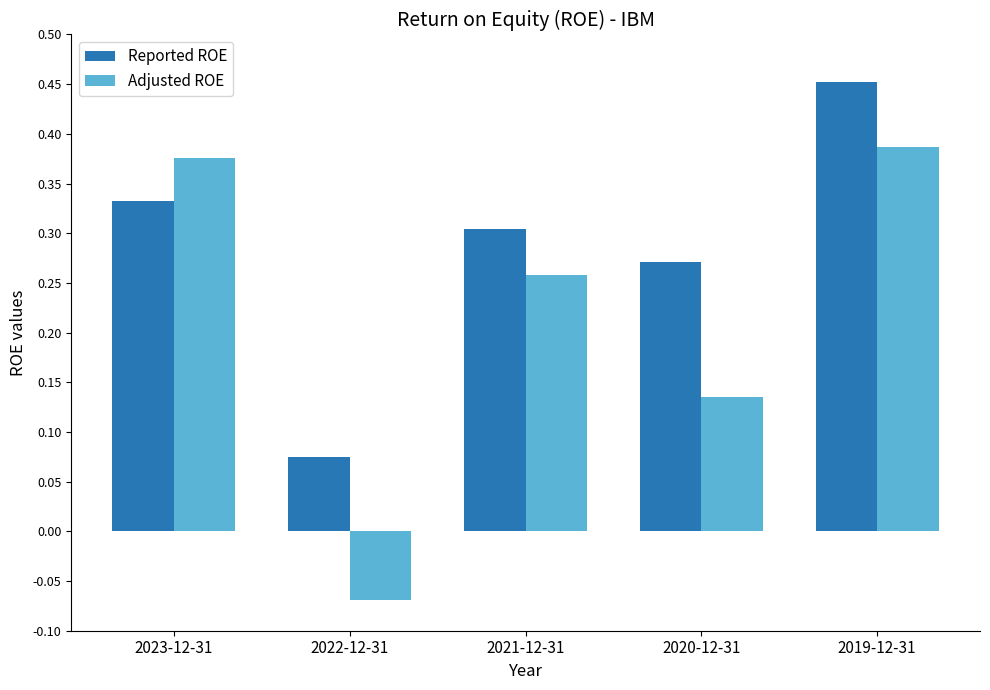

Count the Adjusted ROE values in the range 0 to 1.

4